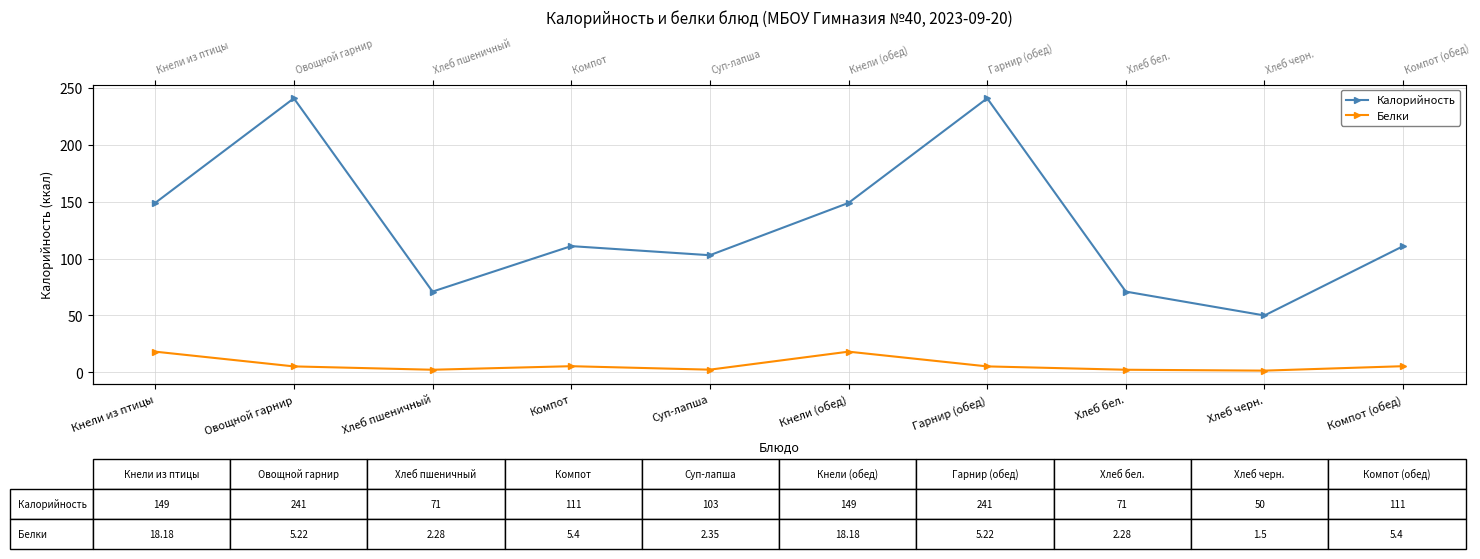

Which series has the largest total across all categories?

Калорийность